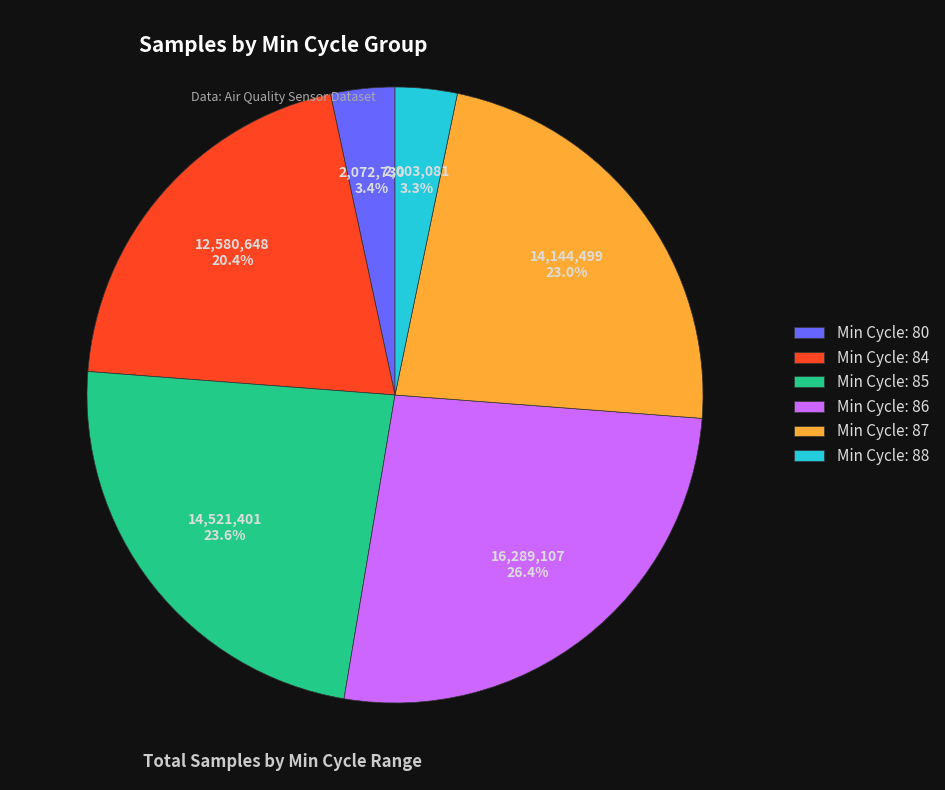

Count the number of slices in the pie.

6